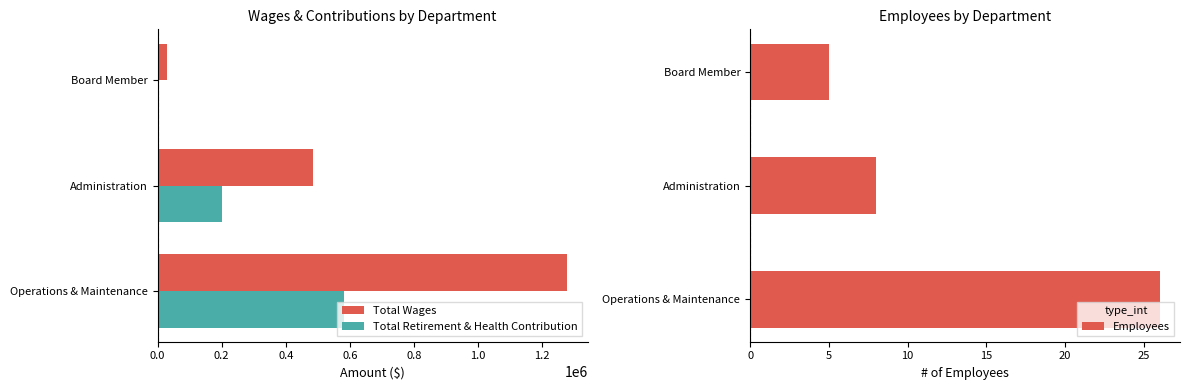

Which series has the widest spread of values?

Total Wages